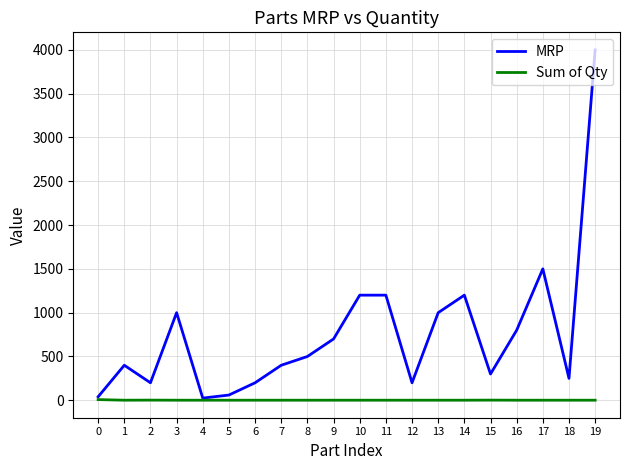

What is the sum of all Sum of Qty values?

29